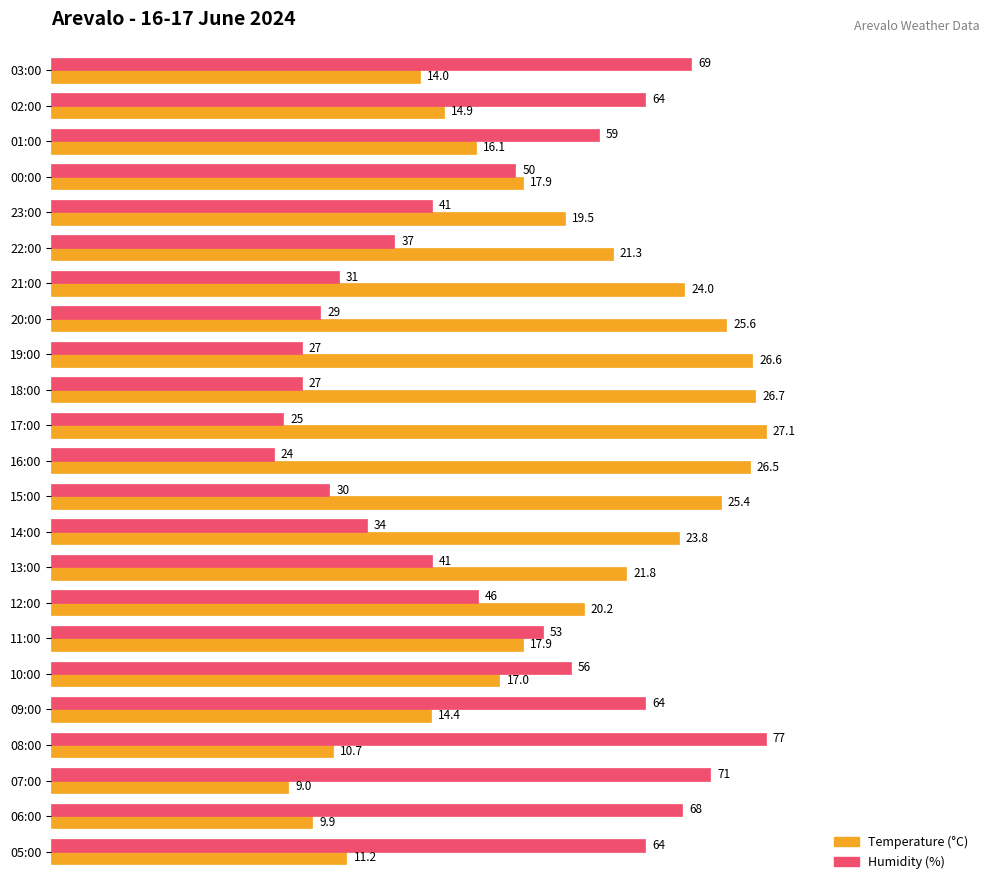

What are all the series names shown in the legend?

Temperature (°C), Humidity (%)